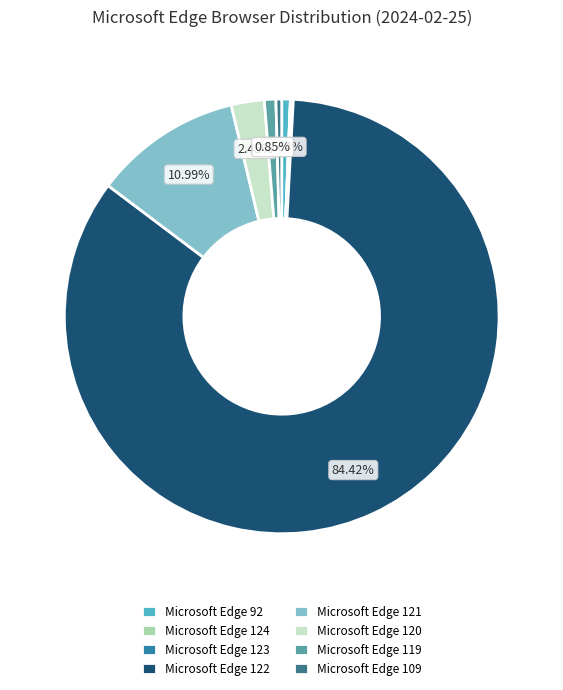

Which has a higher value, Microsoft Edge 109 or Microsoft Edge 122?

Microsoft Edge 122